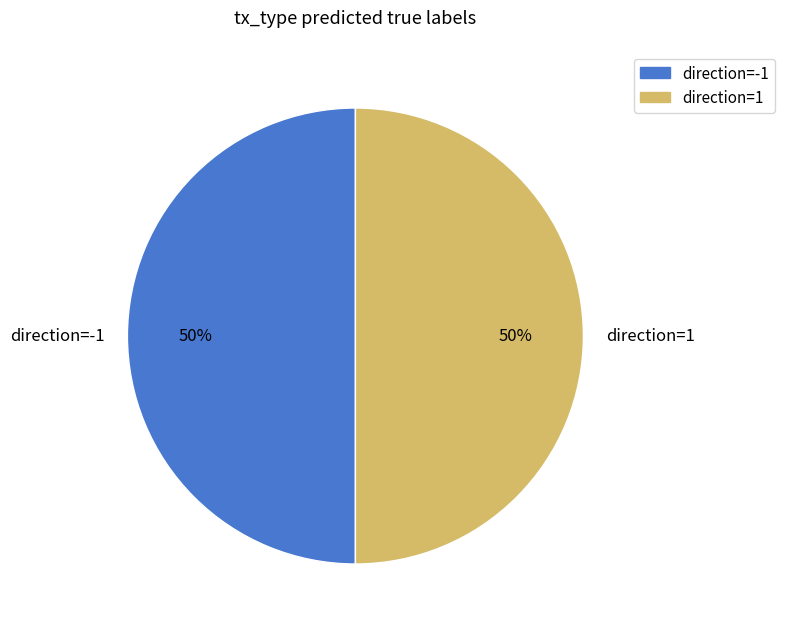

Count the number of slices in the pie.

2